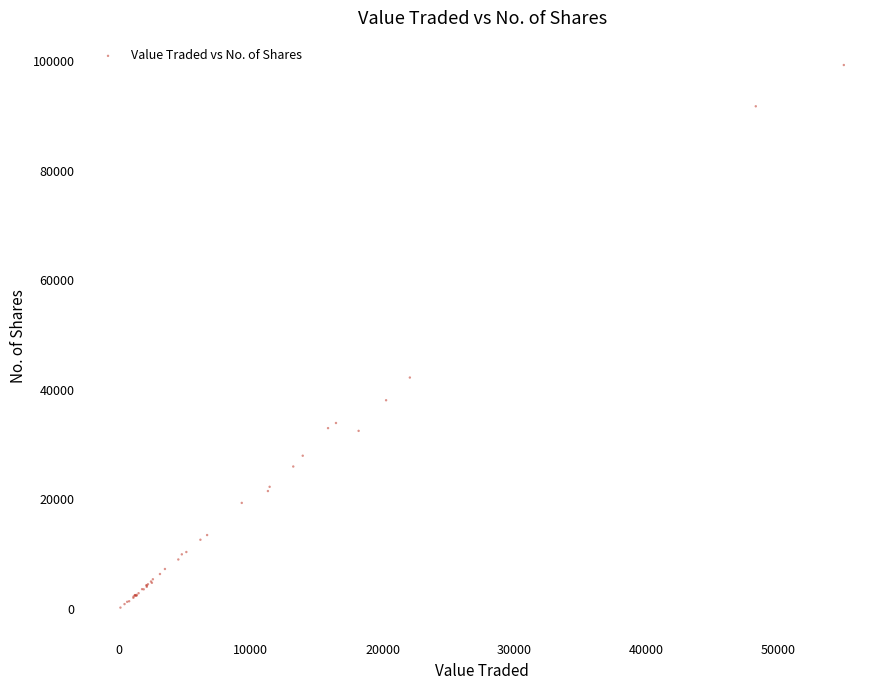

What Y value in the scatter plot is closest to 49733?

42204